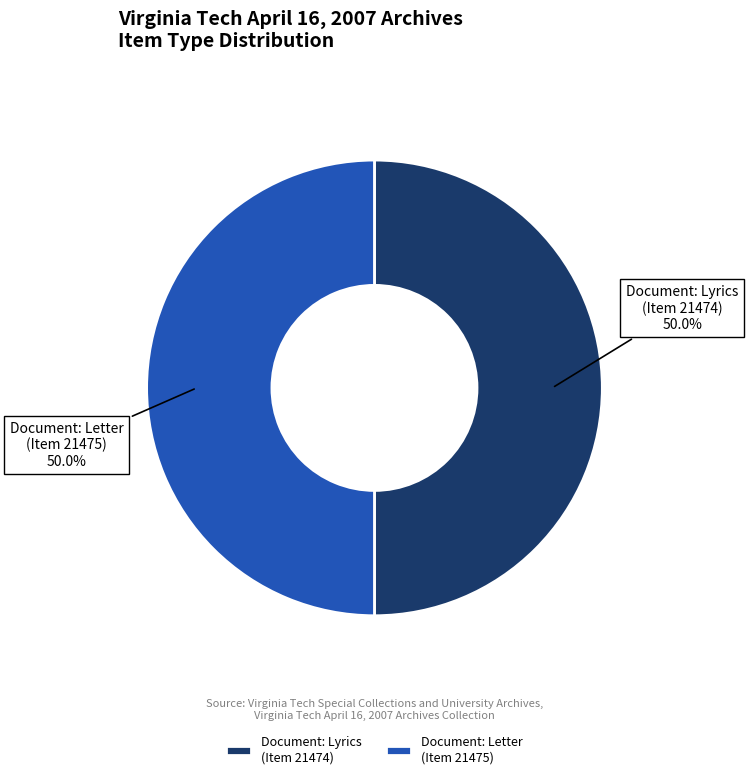

Combined, do Document: Lyrics (Item 21474) and Document: Letter (Item 21475) account for over 50%?

Yes